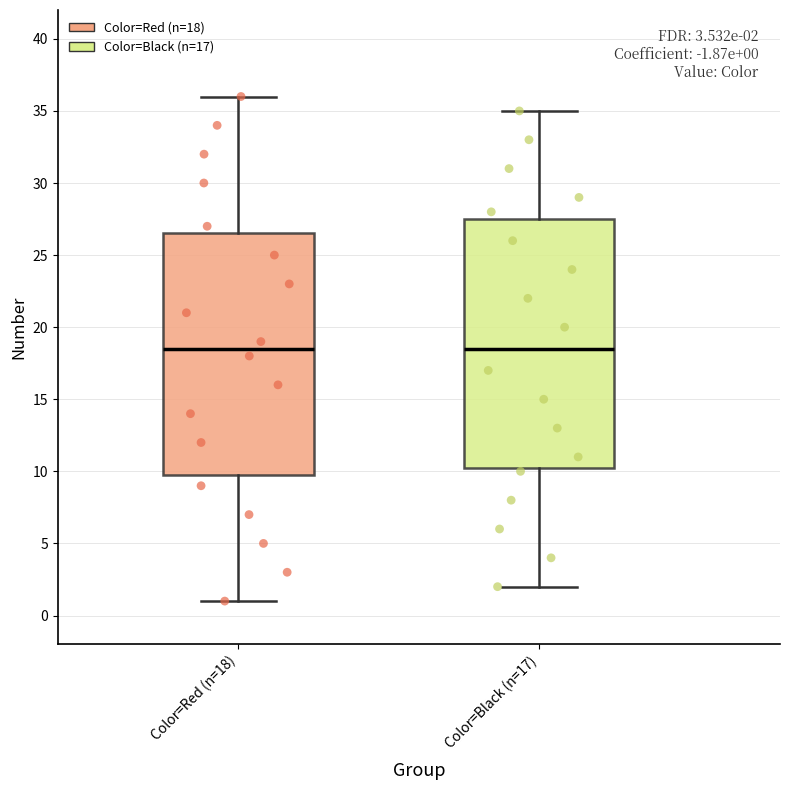

Which box is the tallest, from its lower edge to its upper edge?

Color=Black (n=17)